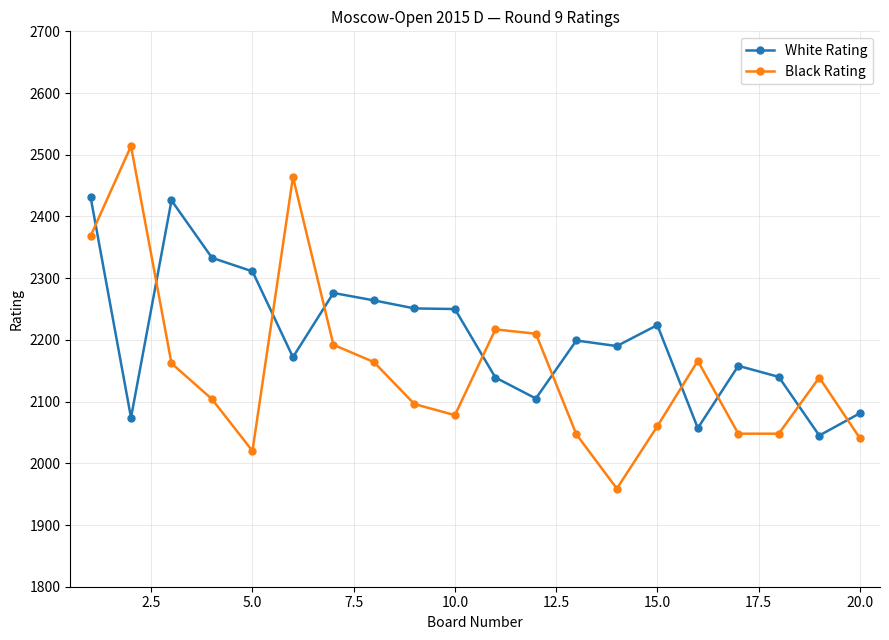

What is the minimum value for Black Rating?

1959